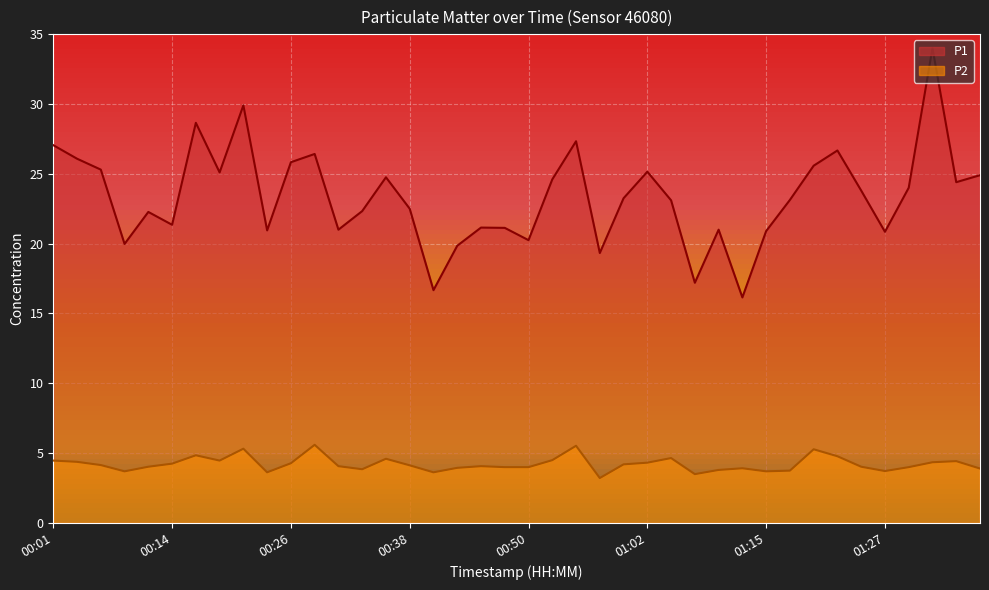

Reading left to right, transcribe all the data shown in this chart.

P1: 27.1	26.1	25.3	20.0	22.3	21.4	28.6	25.1	29.9	20.9	25.8	26.4	21.0	22.3	24.8	22.5	16.7	19.9	21.1	21.1	20.2	24.6	27.3	19.3	23.2	25.1	23.1	17.2	21.0	16.1	20.9	23.1	25.6	26.7	23.8	20.9	24.0	34.0	24.4	24.9
P2: 4.5	4.4	4.2	3.7	4.0	4.2	4.8	4.5	5.3	3.6	4.3	5.6	4.1	3.9	4.6	4.1	3.6	4.0	4.1	4.0	4.0	4.5	5.5	3.2	4.2	4.3	4.7	3.5	3.8	3.9	3.7	3.8	5.3	4.8	4.0	3.7	4.0	4.3	4.4	3.9